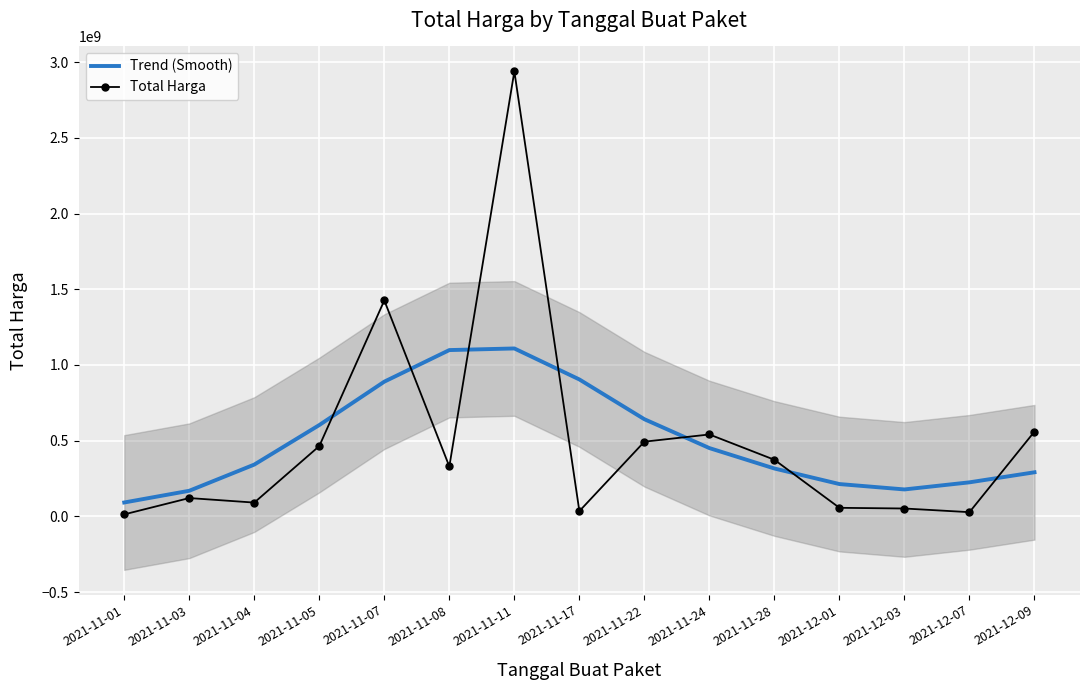

Is the value of Total Harga at 2021-11-24 greater than the value of Trend (Smooth) at 2021-12-09?

Yes